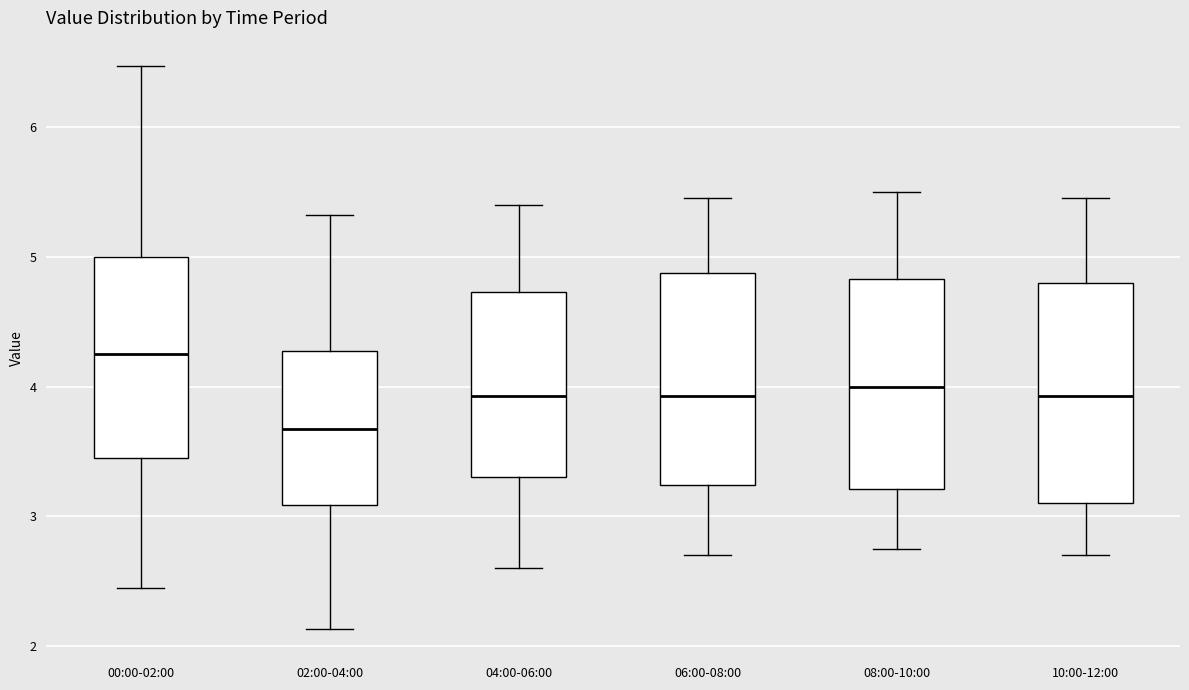

Reading left to right, transcribe this box plot: for each box, give where its median line is, the range the box spans, and where its two whiskers end, as read against the y-axis. The values are not printed on the chart, so give them approximately, as read against the axis.

00:00-02:00: median 4.3, box 3.5 to 5.0, whiskers 2.5 to 6.5
02:00-04:00: median 3.7, box 3.1 to 4.3, whiskers 2.1 to 5.3
04:00-06:00: median 3.9, box 3.3 to 4.7, whiskers 2.6 to 5.4
06:00-08:00: median 3.9, box 3.2 to 4.9, whiskers 2.7 to 5.5
08:00-10:00: median 4.0, box 3.2 to 4.8, whiskers 2.8 to 5.5
10:00-12:00: median 3.9, box 3.1 to 4.8, whiskers 2.7 to 5.5